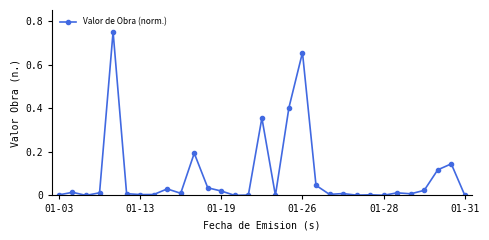

What is the sum of all values?

2.9